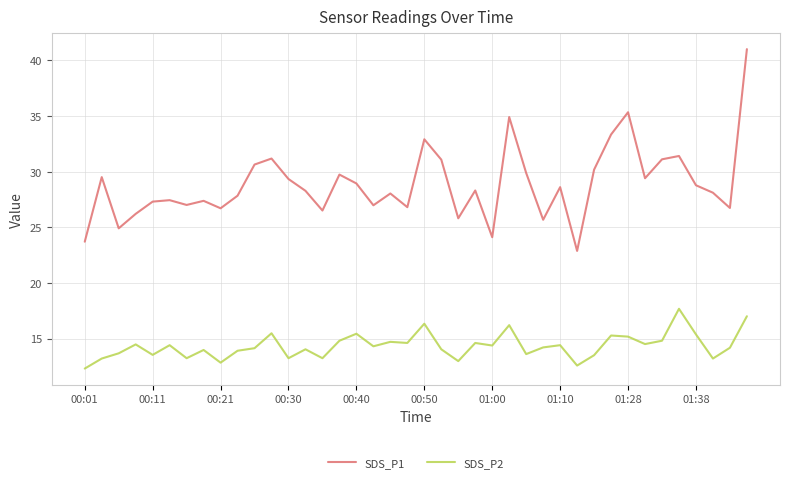

True or false: SDS_P2 and SDS_P1 intersect in this chart.

False